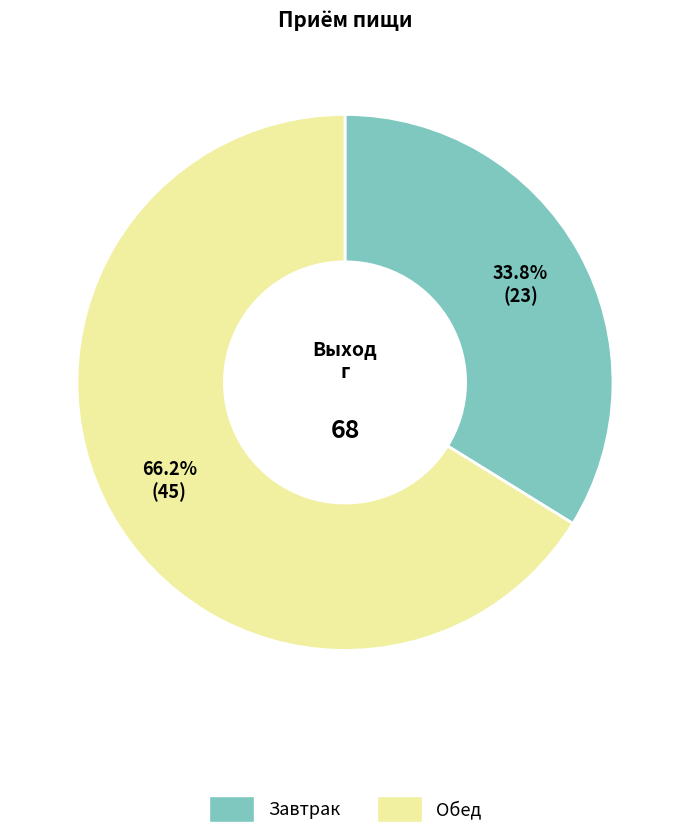

The Завтрак slice represents 22% of the pie. True or false?

False